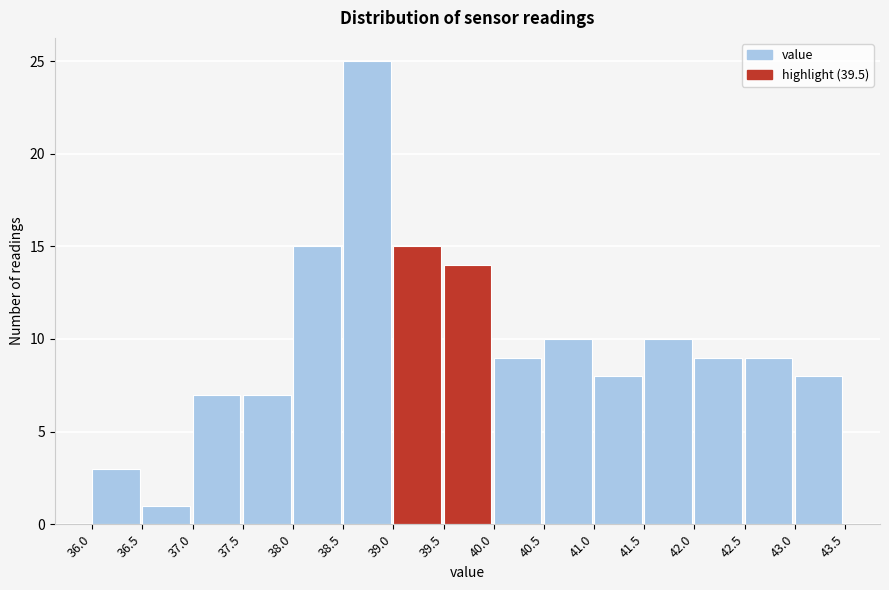

Reading left to right, transcribe this chart: for each bar, give the range it covers on the x-axis and its height. The values are not printed on the chart, so give them approximately, as read against the axis.

36.0 to 36.5: 3
36.5 to 37.0: 1
37.0 to 37.5: 7
37.5 to 38.0: 7
38.0 to 38.5: 15
38.5 to 39.0: 25
39.0 to 39.5: 15
39.5 to 40.0: 14
40.0 to 40.5: 9
40.5 to 41.0: 10
41.0 to 41.5: 8
41.5 to 42.0: 10
42.0 to 42.5: 9
42.5 to 43.0: 9
43.0 to 43.5: 8